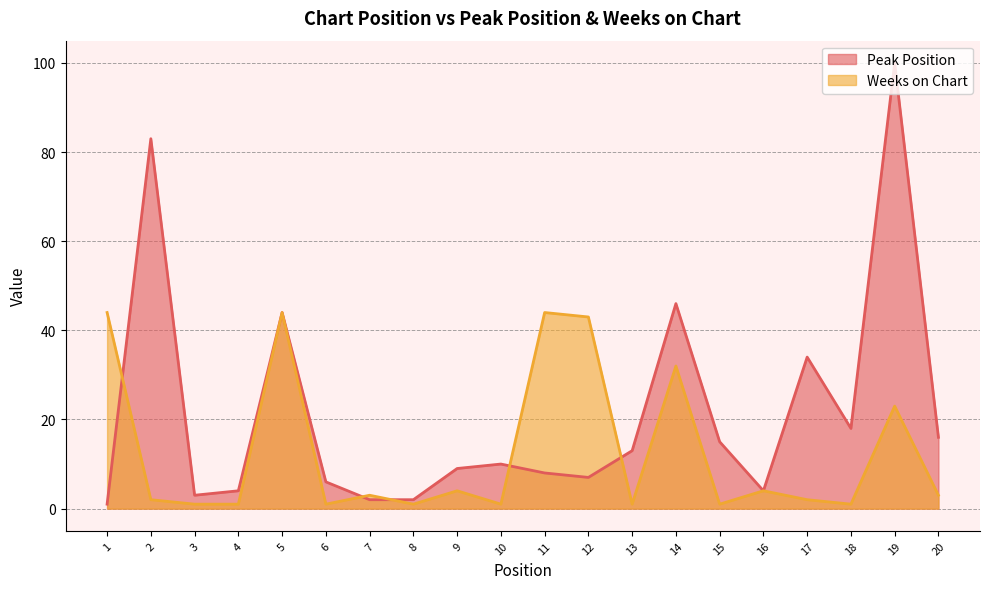

What is the value of the Peak Position point at the 10th from the left?

10